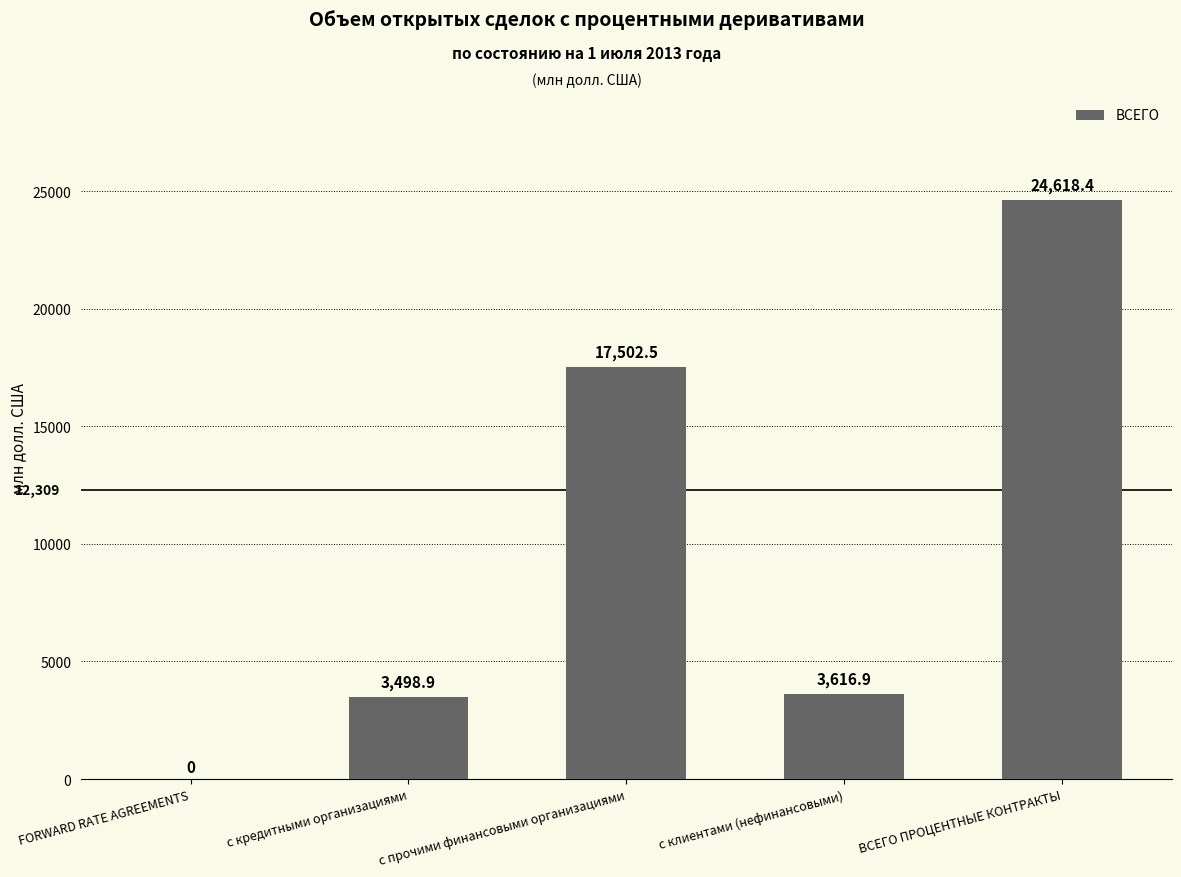

Which category has the highest value across all series?

ВСЕГО ПРОЦЕНТНЫЕ КОНТРАКТЫ